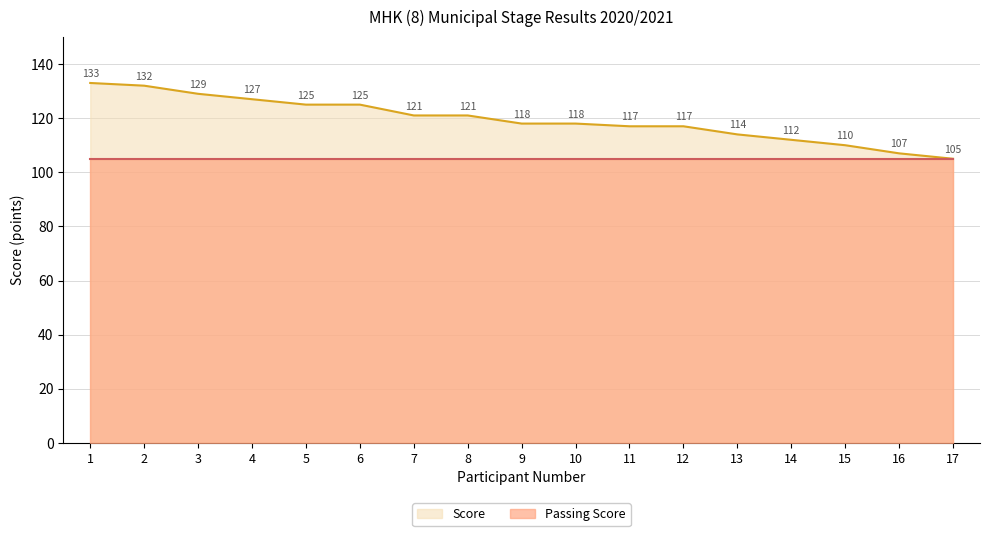

Reading left to right, list all the values displayed in this chart.

133	132	129	127	125	125	121	121	118	118	117	117	114	112	110	107	105